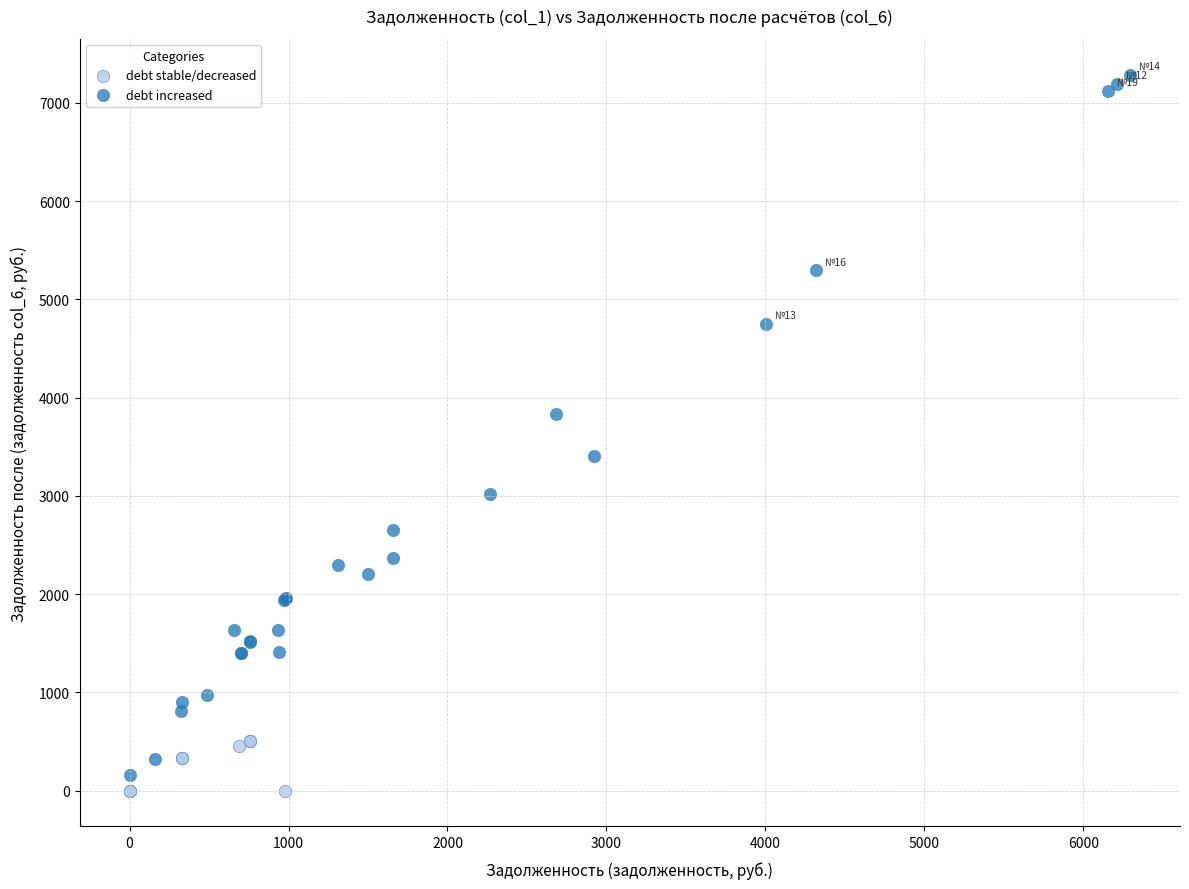

Which series contains the highest Y value?

debt increased